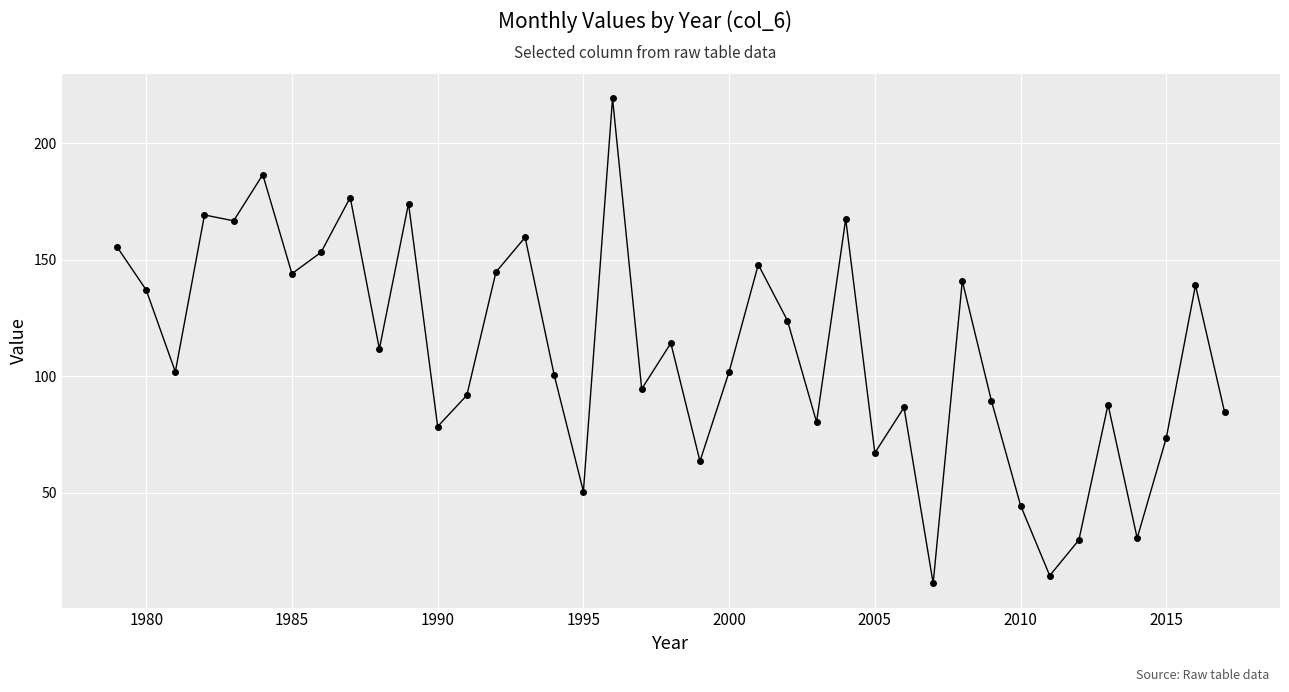

What is the value of the 10th point from the left?

111.7